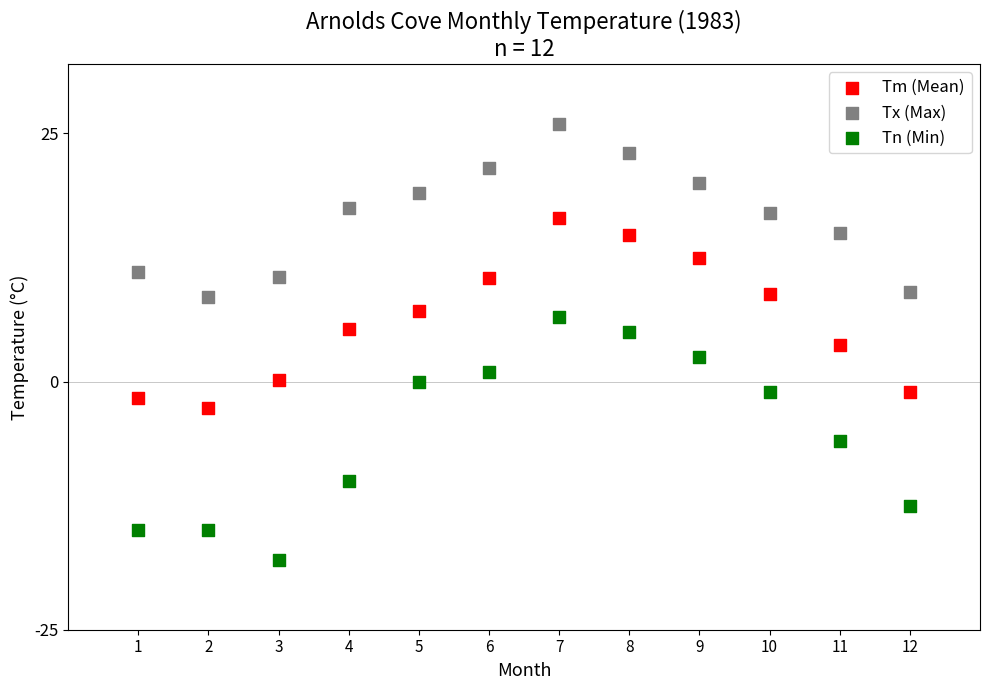

Which series has the largest Y range (max minus min)?

Tn (Min)